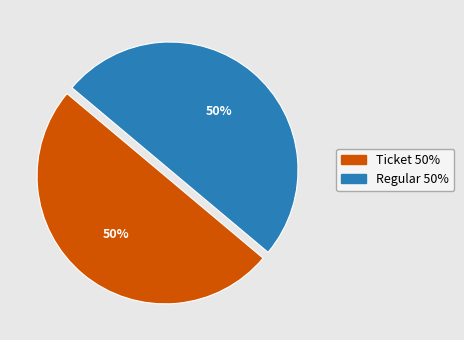

To the nearest percent, what is the difference between the largest and smallest slice percentages?

0%